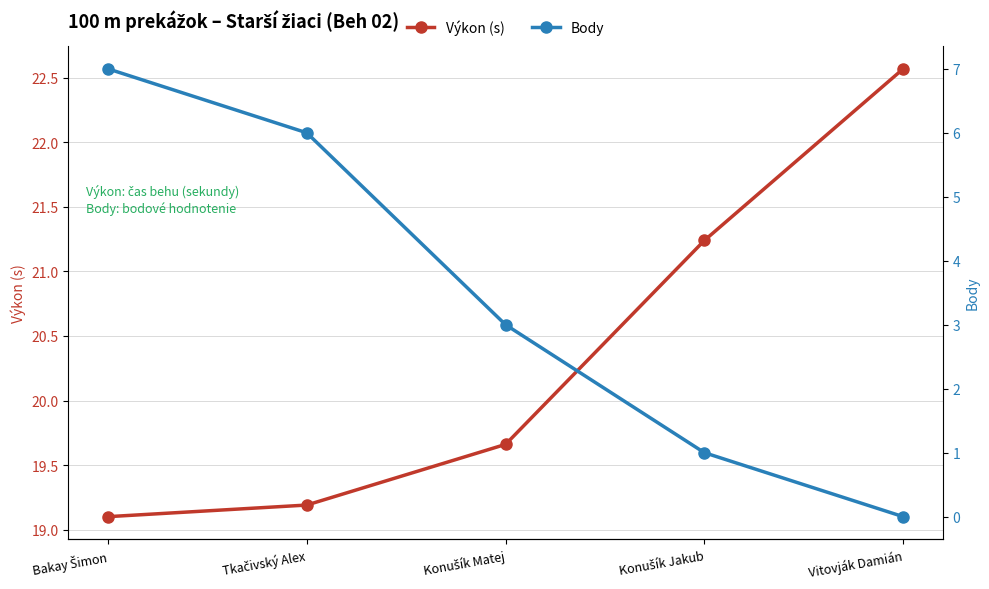

Reading left to right, list all the values displayed in this chart.

Výkon (s): 19.1	19.2	19.7	21.2	22.6
Body: 7.0	6.0	3.0	1.0	0.0